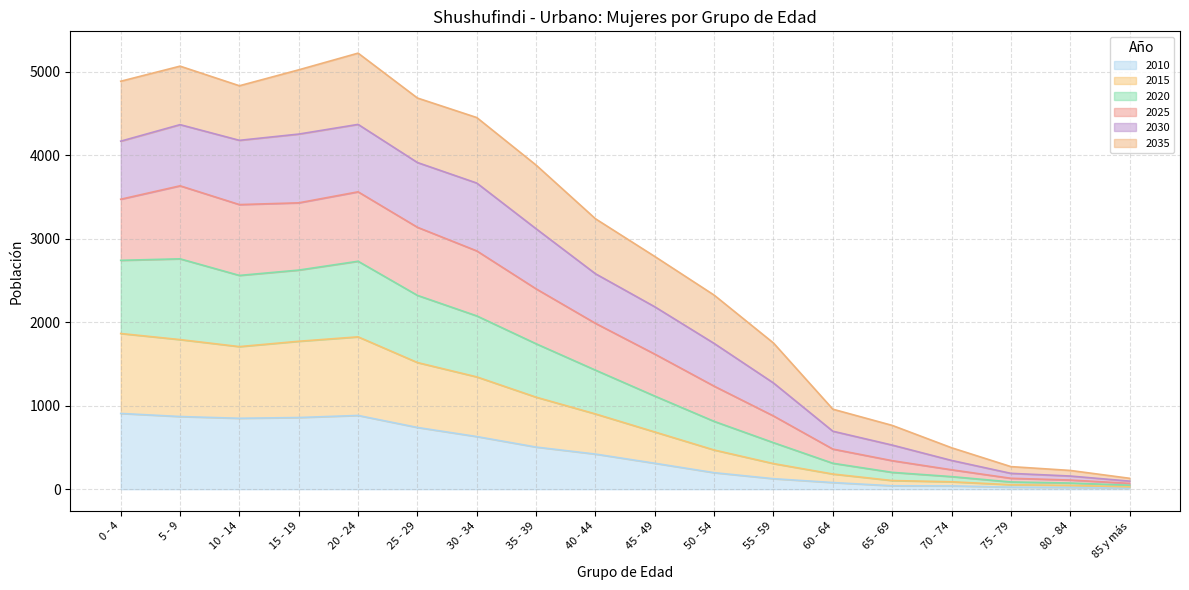

Does the chart display data point markers on the line(s)?

No